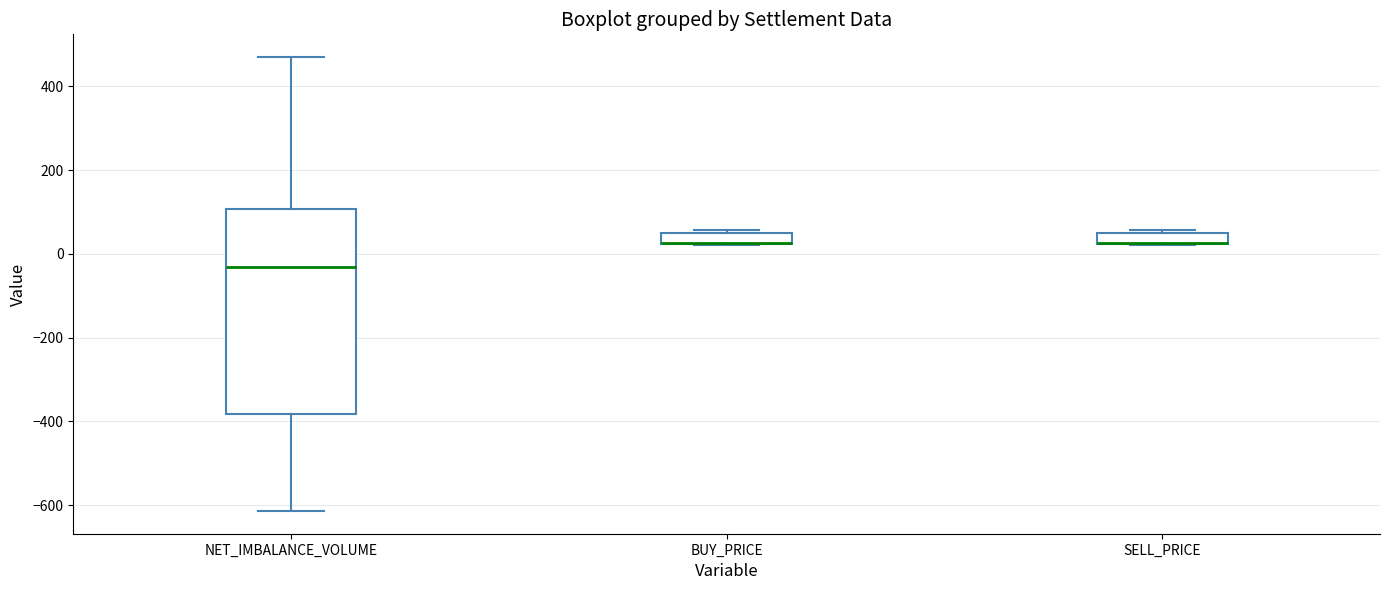

Which box is the tallest, from its lower edge to its upper edge?

NET_IMBALANCE_VOLUME